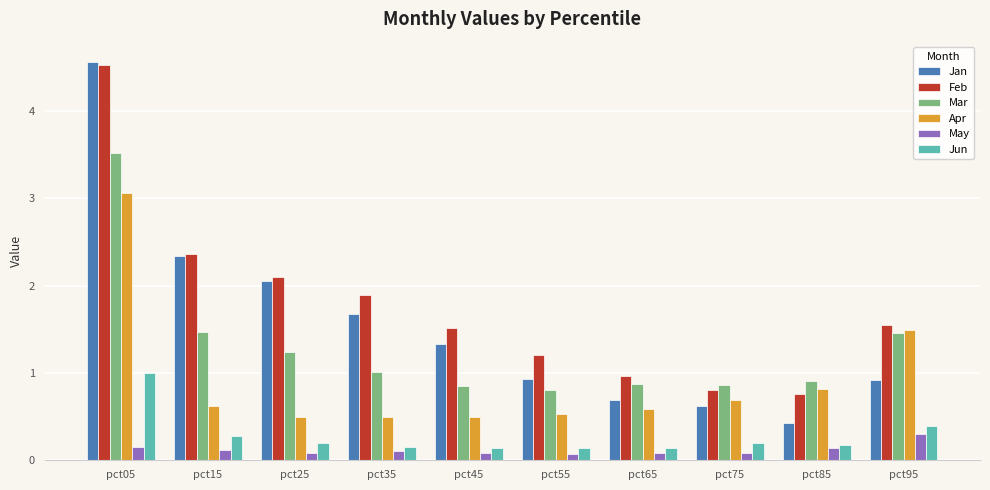

What is the difference between the maximum and minimum values in the Apr series?

2.6